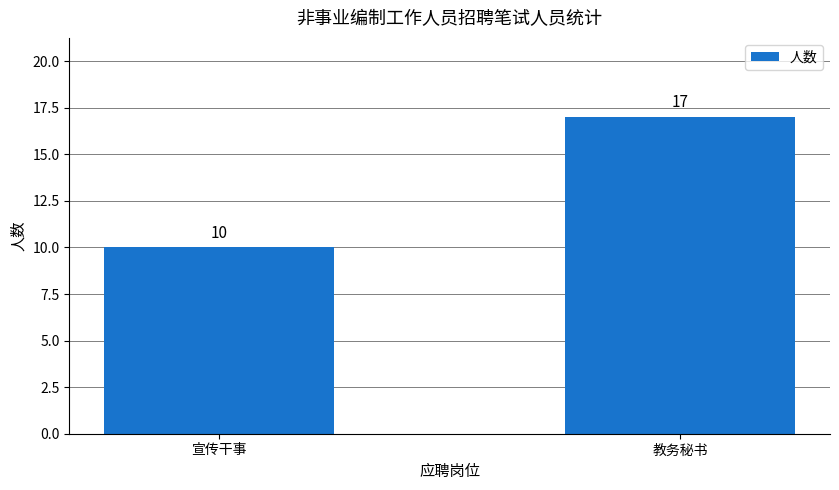

List the labels in order of value, smallest first.

宣传干事, 教务秘书